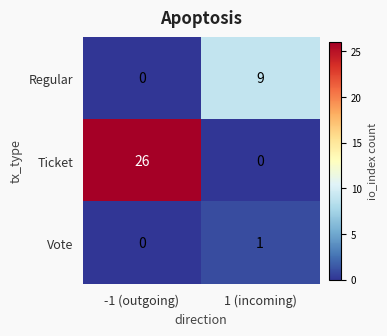

Is it true that Ticket equals 0 at 1 (incoming)?

True